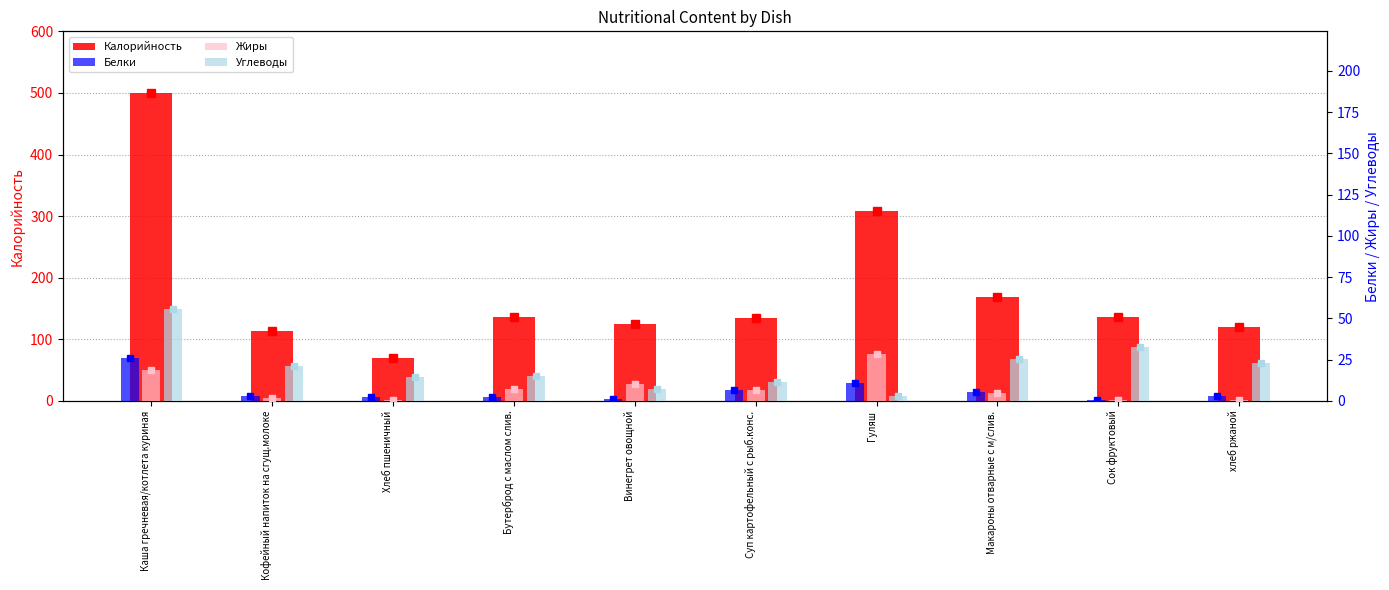

Between Винегрет овощной and хлеб ржаной, which series saw the biggest shift?

Углеводы